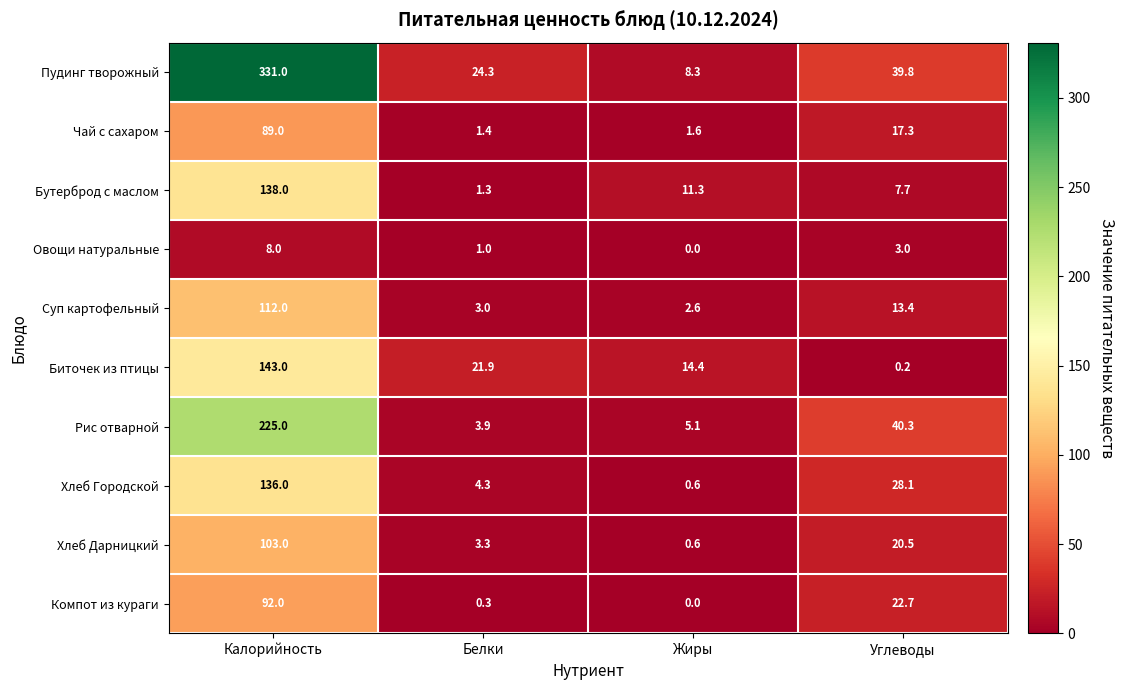

How many series are shown in this chart?

10